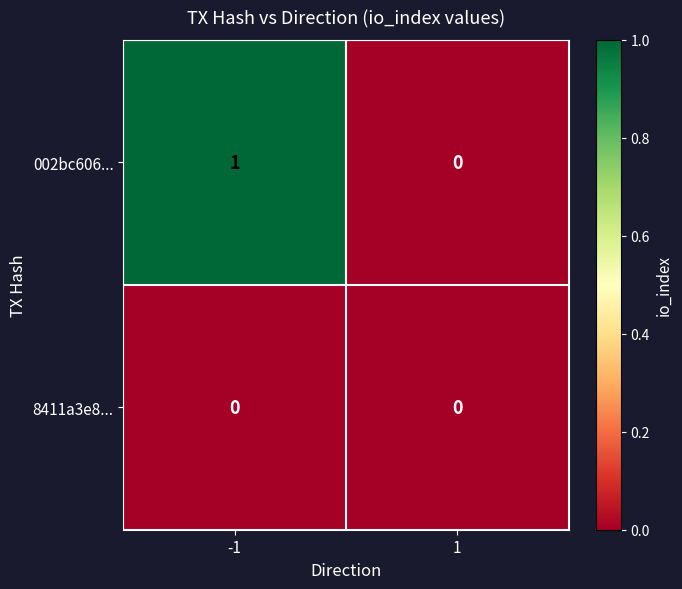

Is the value of 002bc606... at -1 greater than the value of 8411a3e8... at 1?

Yes